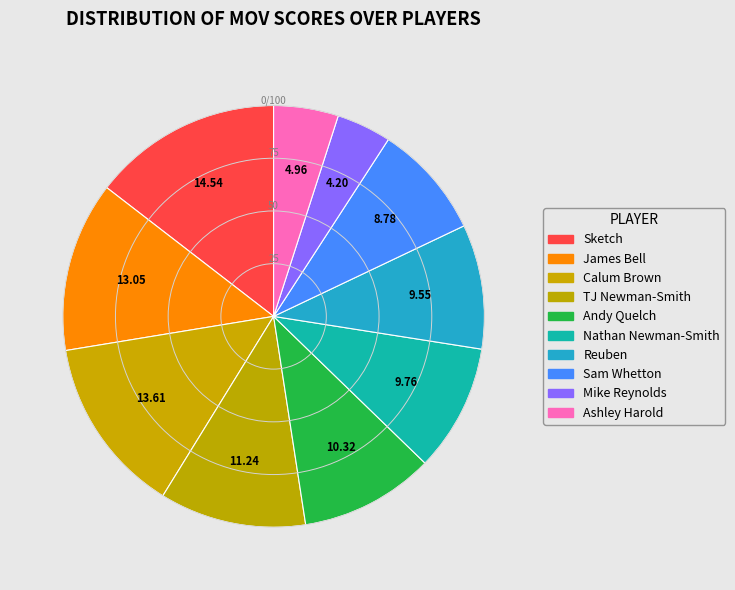

How many segments does this pie chart have?

10